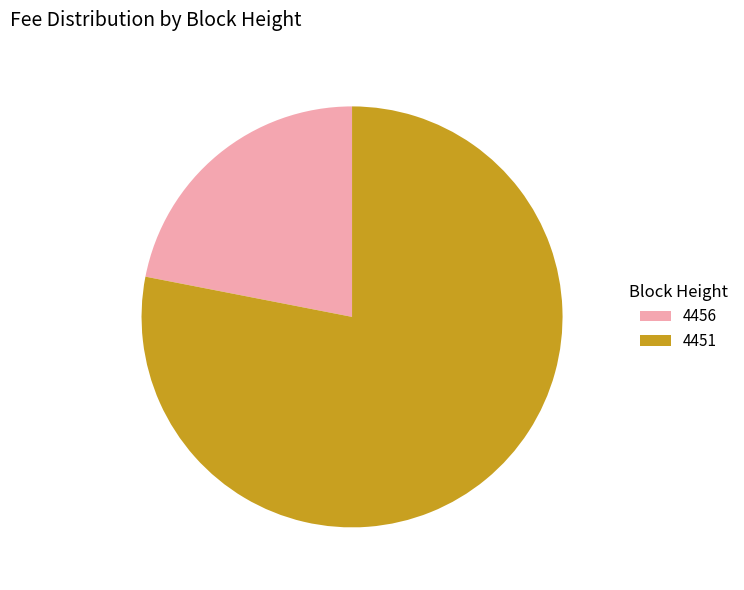

Do 4451 and 4456 together represent more than half of the pie?

Yes